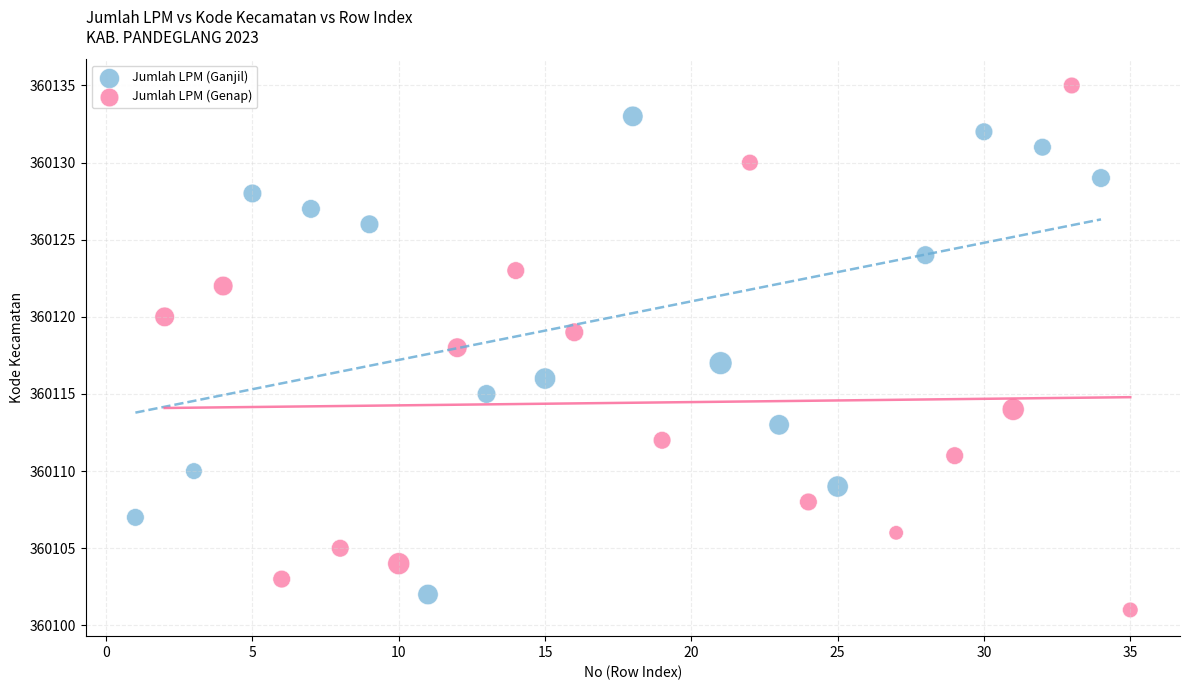

Which series contains the highest Y value?

Jumlah LPM (Genap)